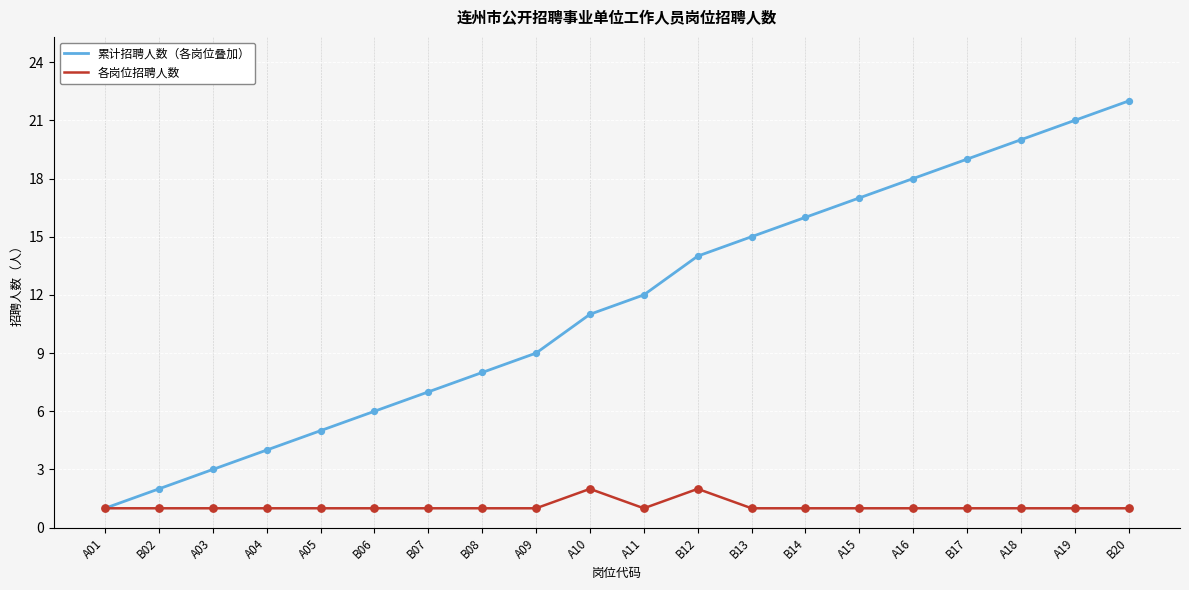

What are all the series names shown in the legend?

累计招聘人数（各岗位叠加）, 各岗位招聘人数